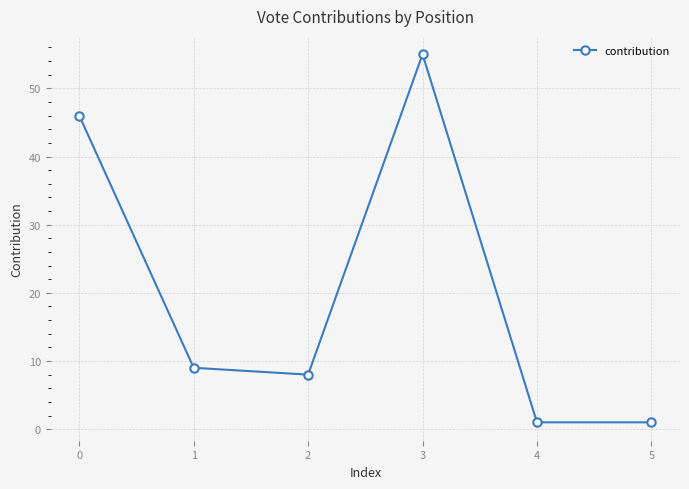

Count the number of data series in this chart.

1